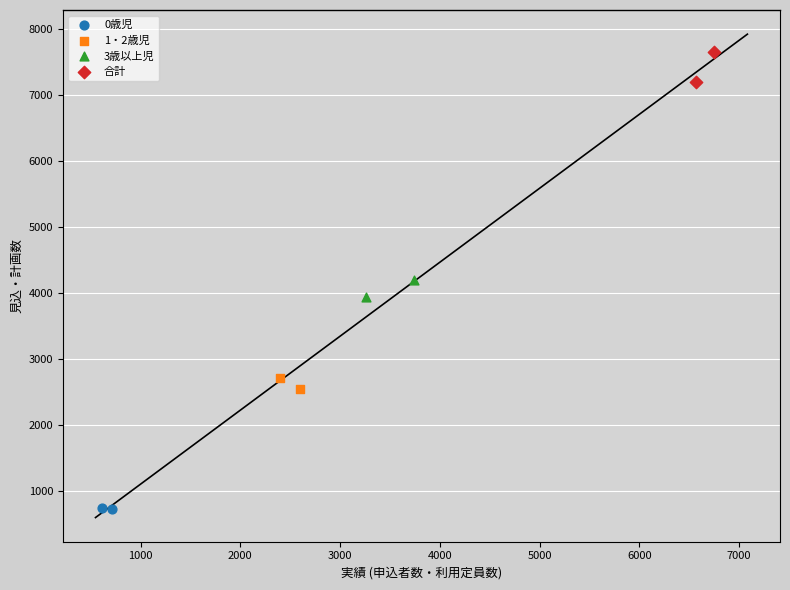

What are all the series names shown in the legend?

0歳児, 1・2歳児, 3歳以上児, 合計